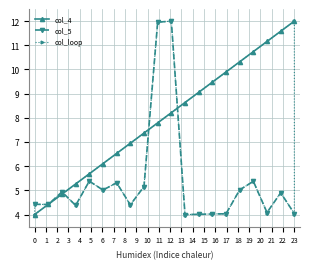

What is the highest value of the col_5 series?

12.0